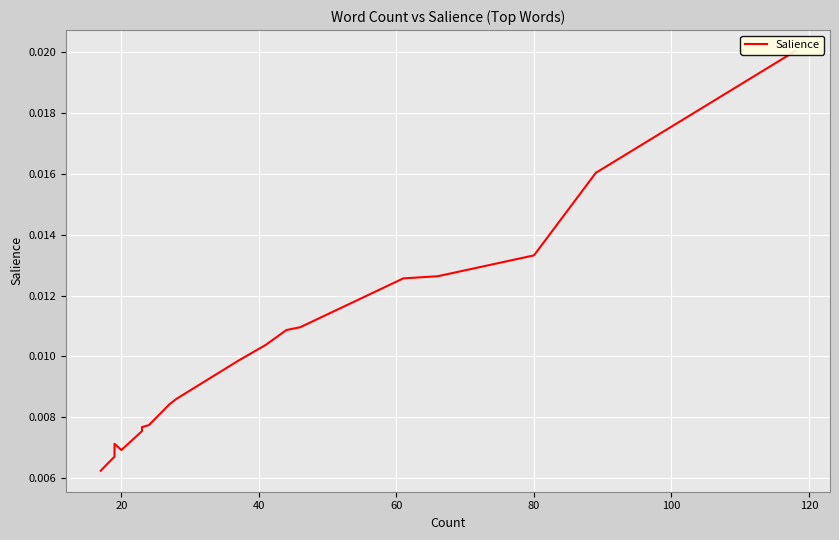

Does the chart display data point markers on the line(s)?

No